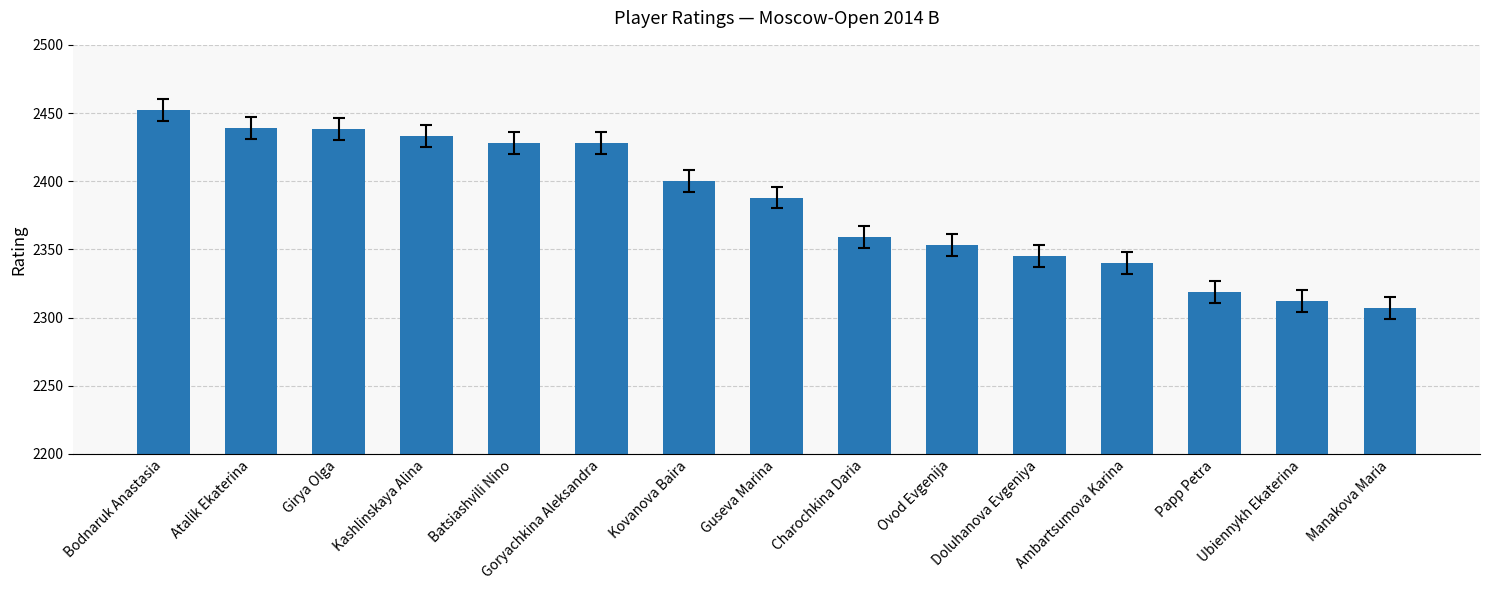

What is the difference between the values at Kashlinskaya Alina and Ubiennykh Ekaterina?

121